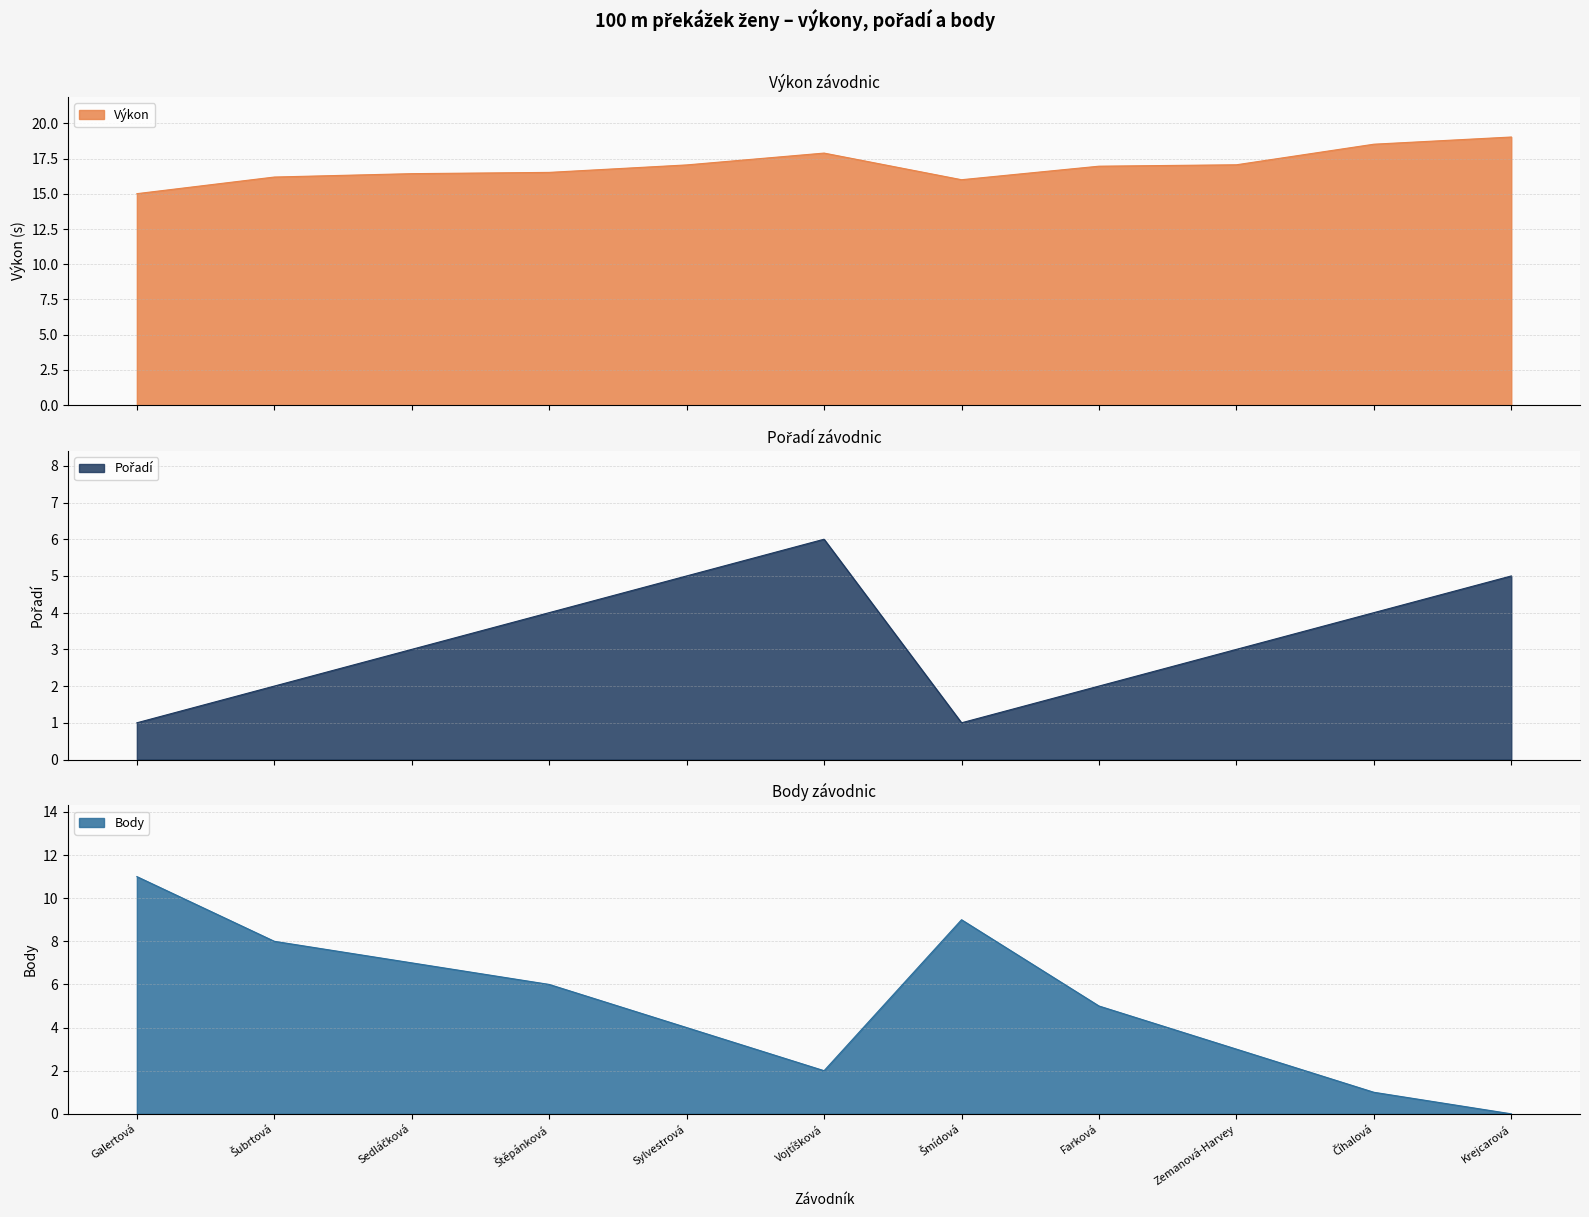

Which series has the largest total across all categories?

Výkon